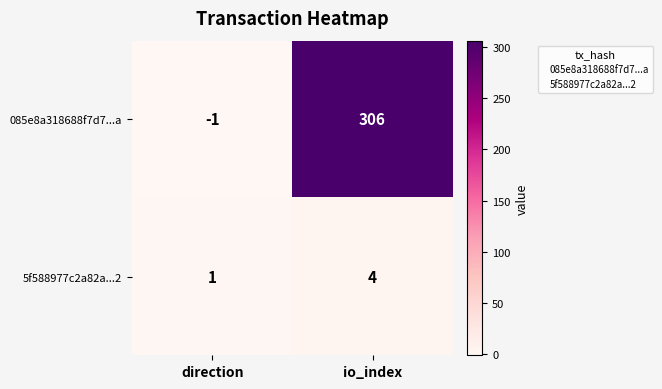

Is it true that 5f588977c2a82a...2 equals 1 at direction?

True